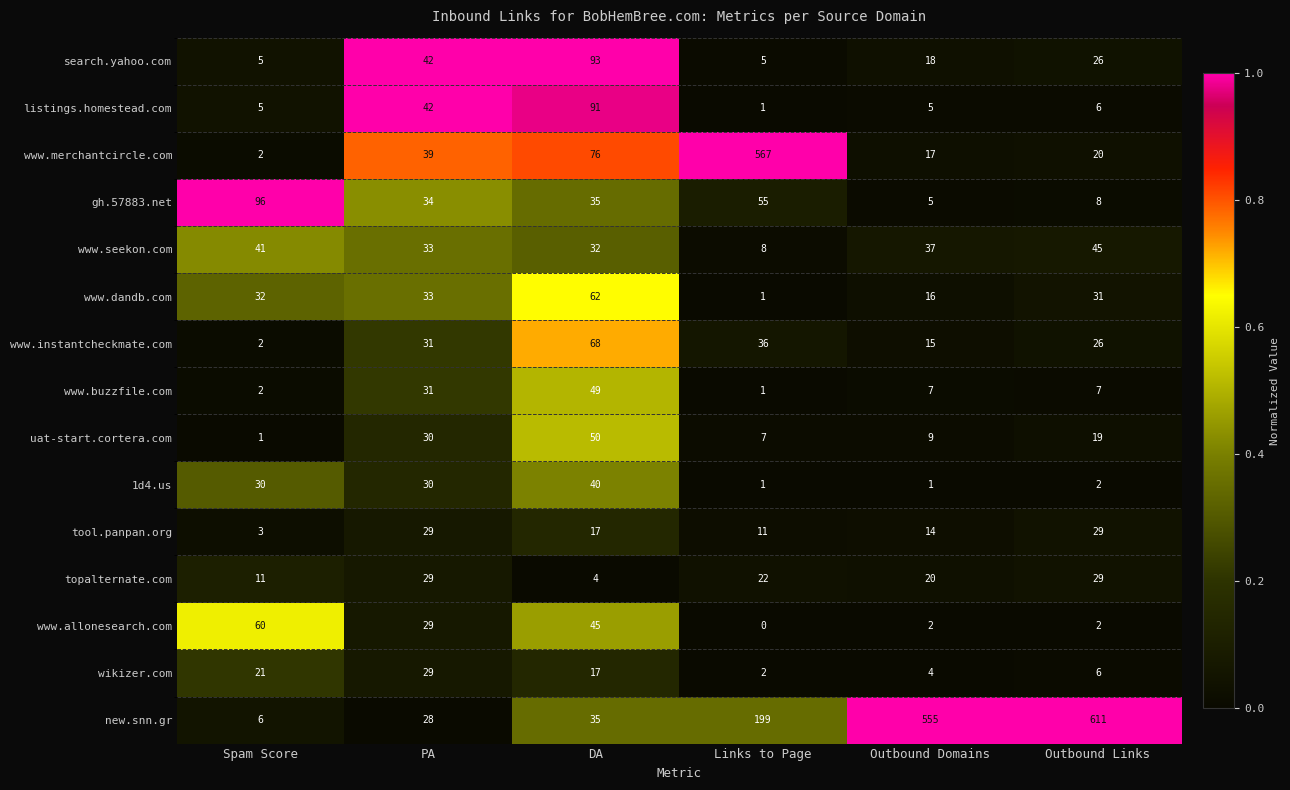

Which series has the widest spread of values?

new.snn.gr